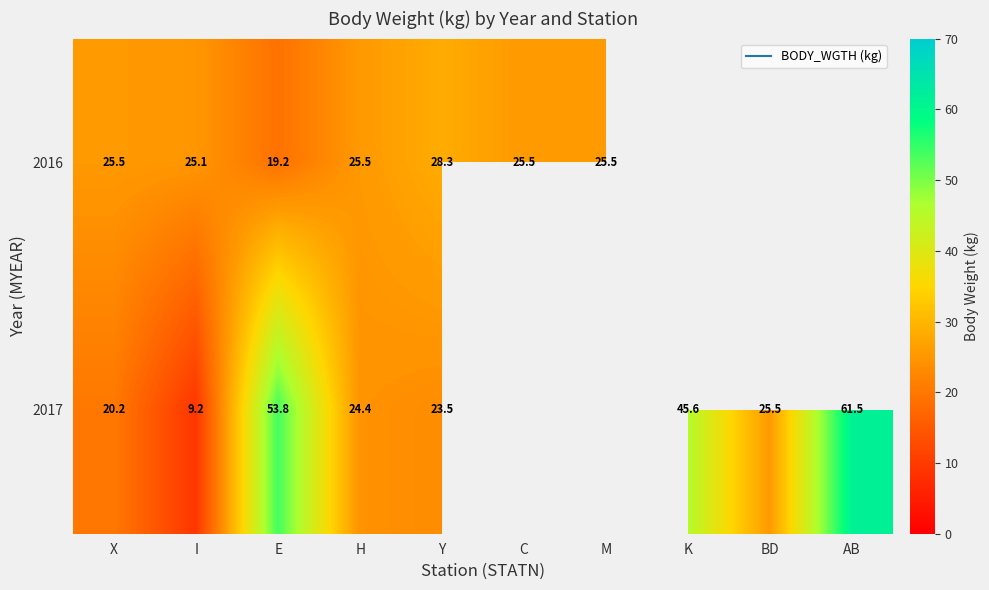

How many positive values does the 2016 series have?

7